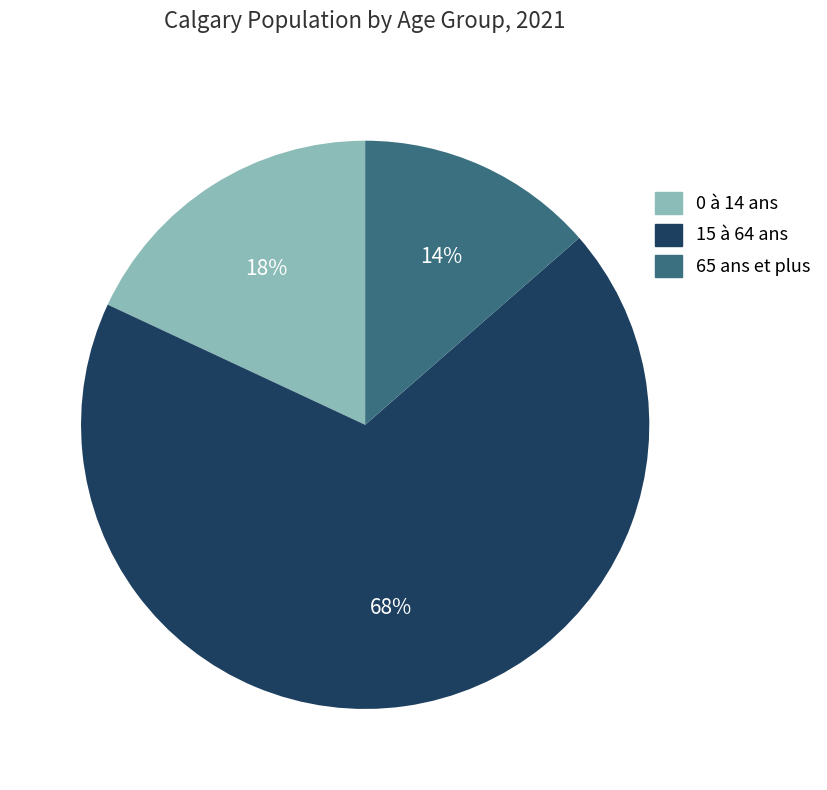

To the nearest percent, what is the combined percentage of 65 ans et plus and 0 à 14 ans?

32%